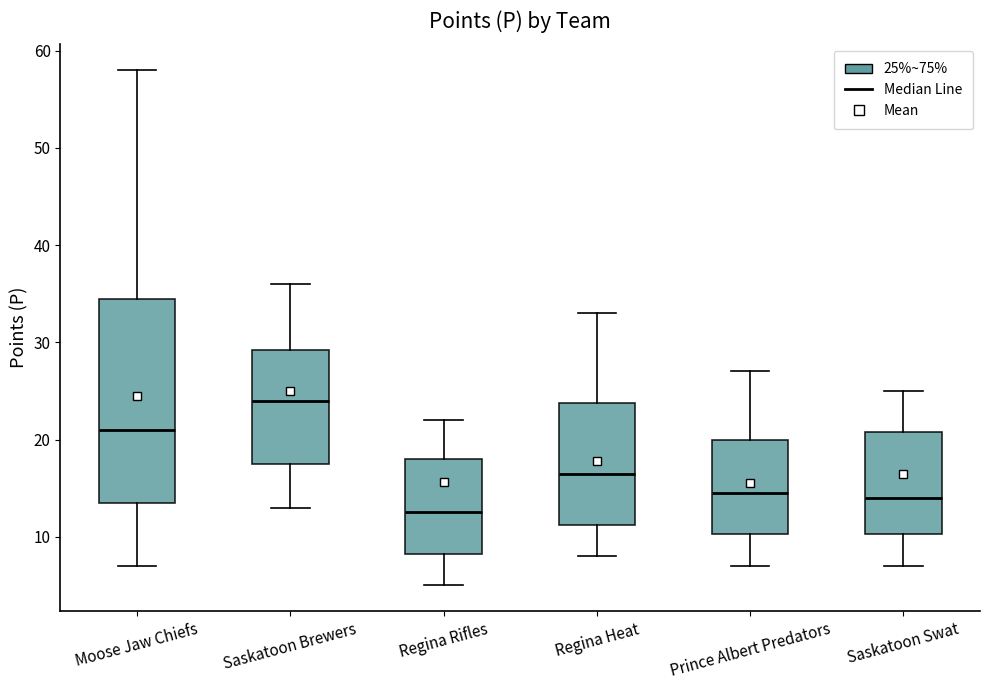

Which box has the highest median line?

Saskatoon Brewers